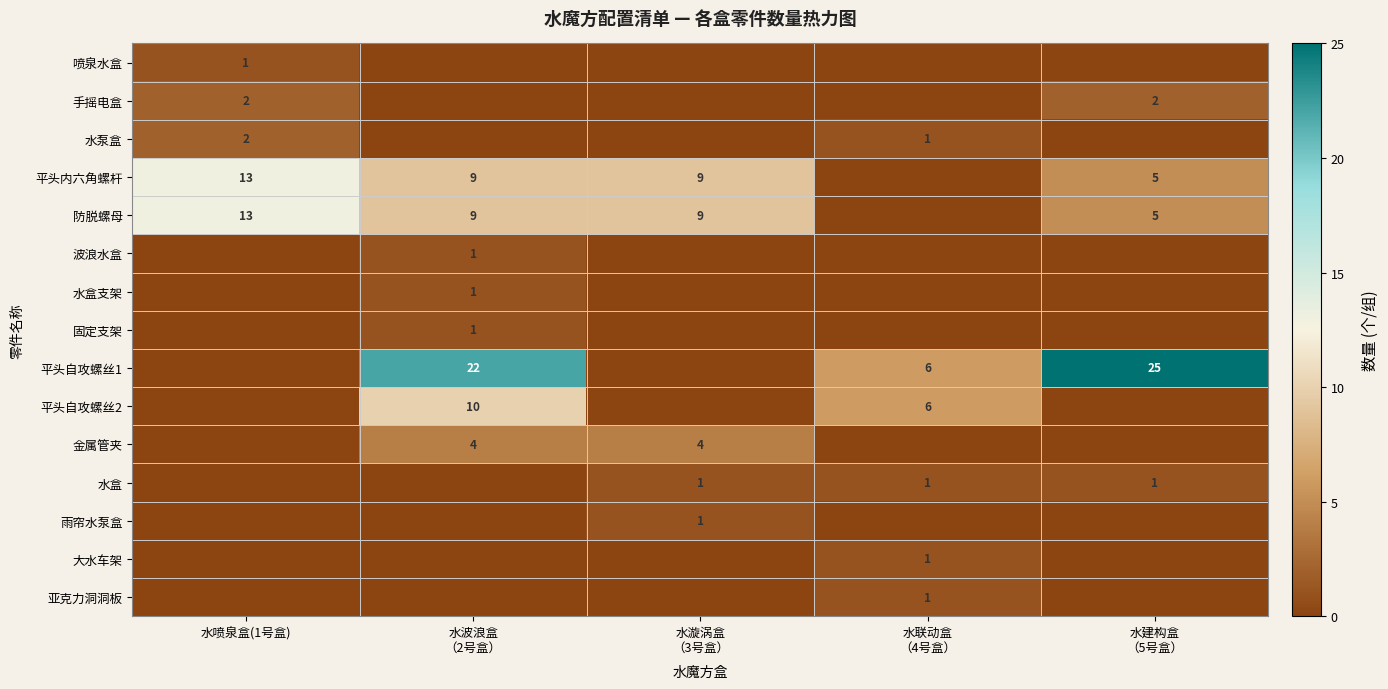

Which series has the largest range (max minus min)?

平头自攻螺丝1